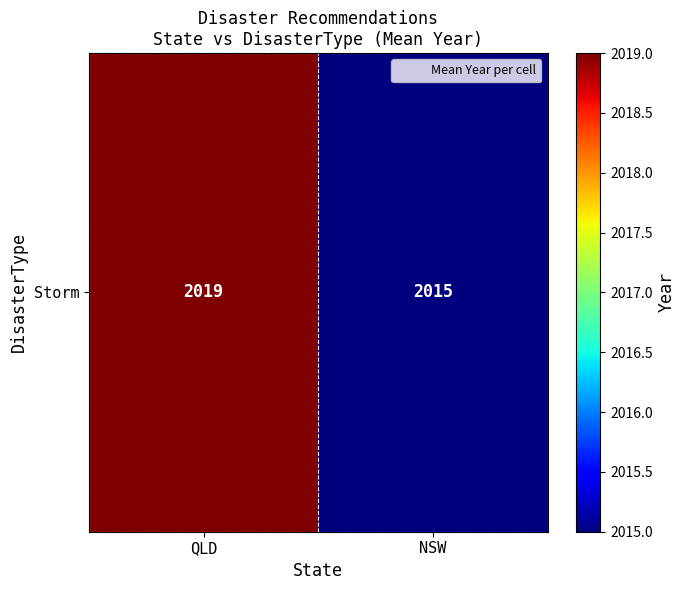

The chart shows a value of 2019 at QLD. True or false?

True